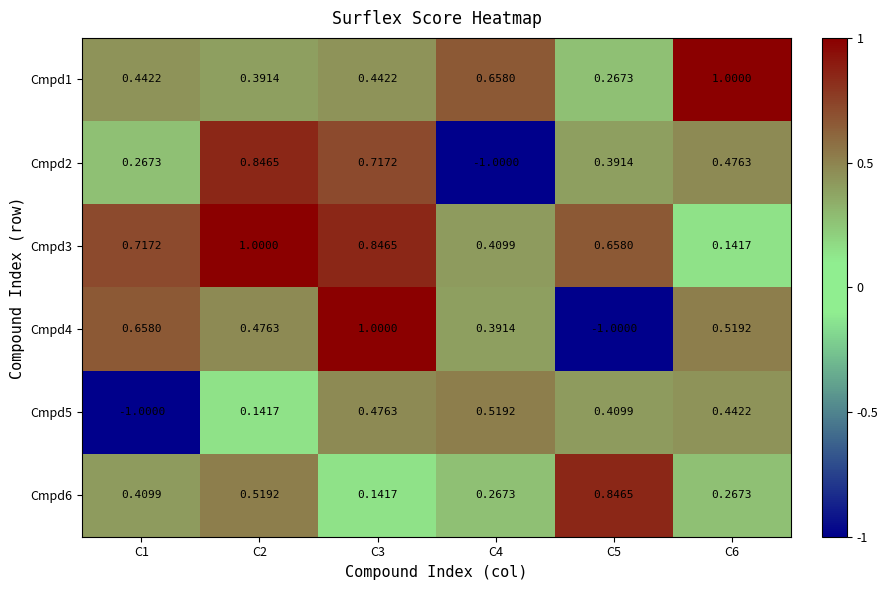

Which series has the widest spread of values?

Cmpd4